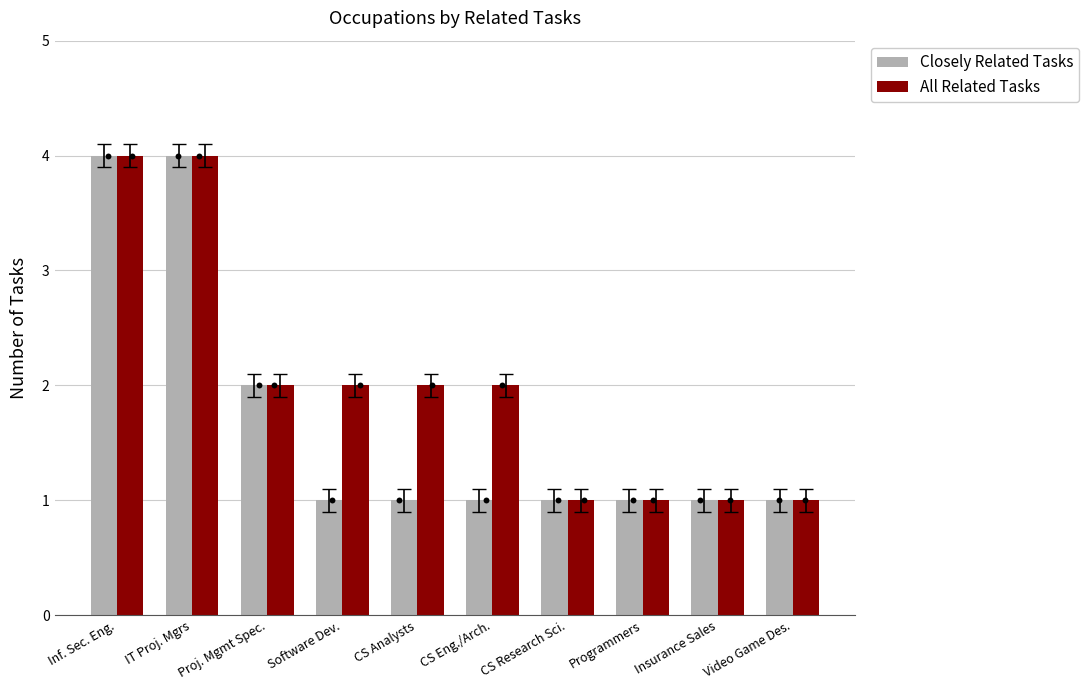

What is the total value across all series at Video Game Des.?

2